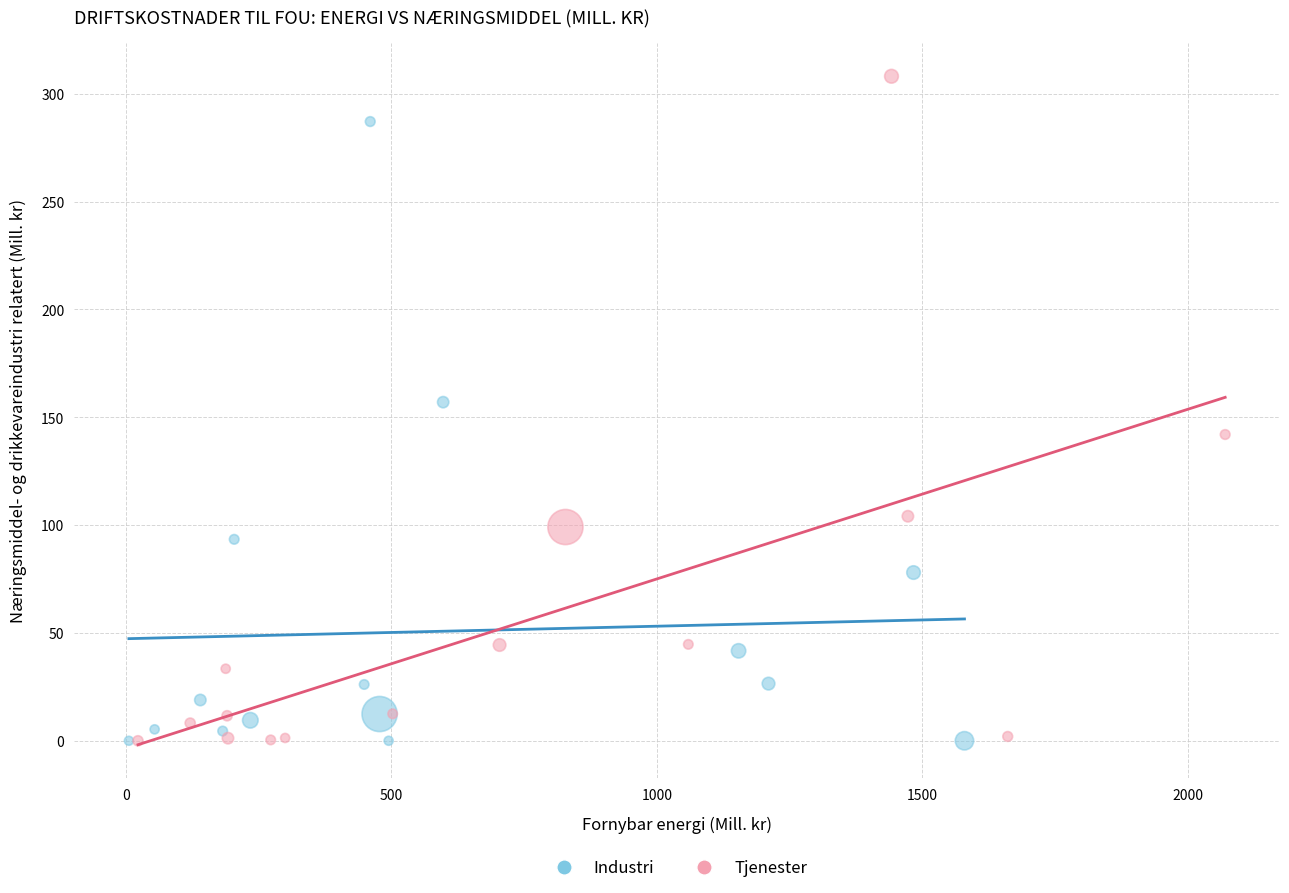

Which series contains the highest Y value?

Tjenester